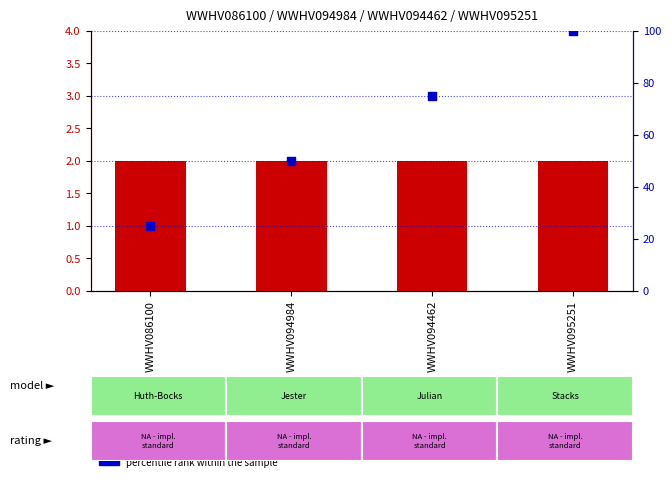

Which series reaches the maximum Y coordinate?

percentile rank within the sample